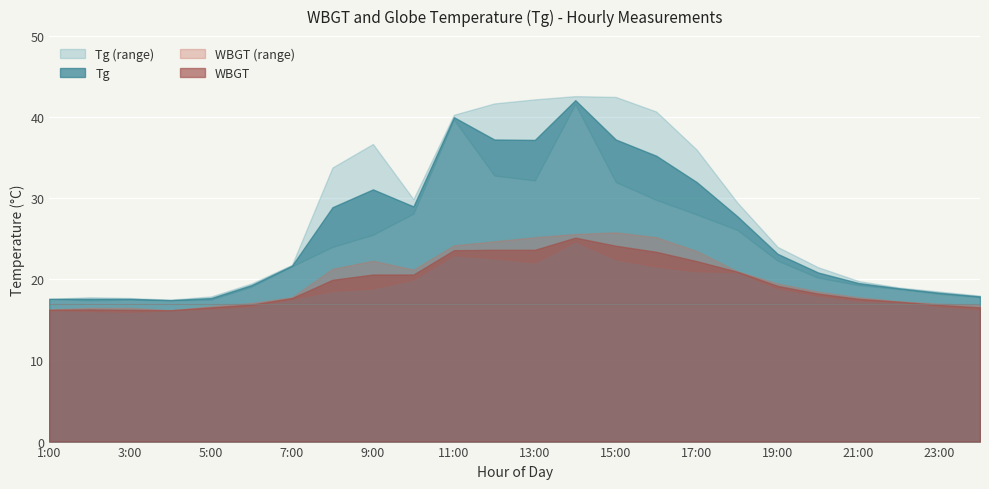

The value of WBGT_day1 at 18:00 is 20.9. True or false?

True